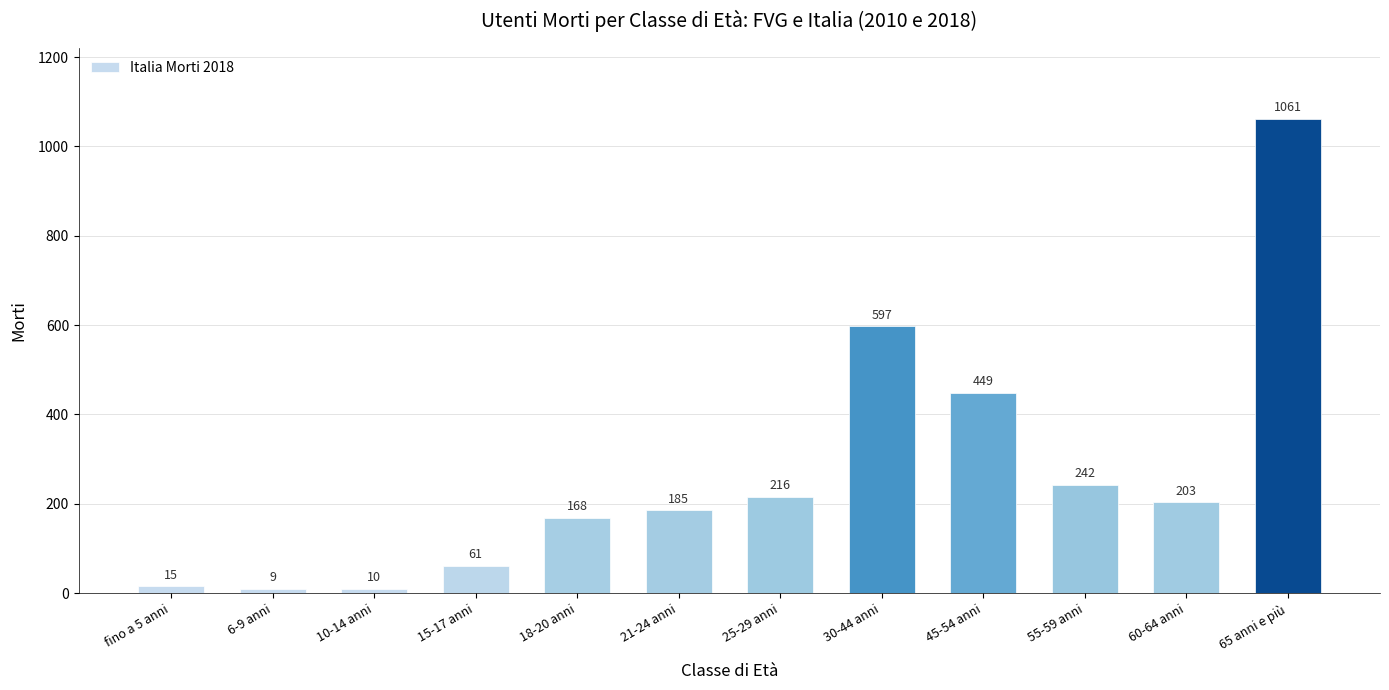

Approximately how many times larger is the value at 21-24 anni compared to 15-17 anni?

3.0